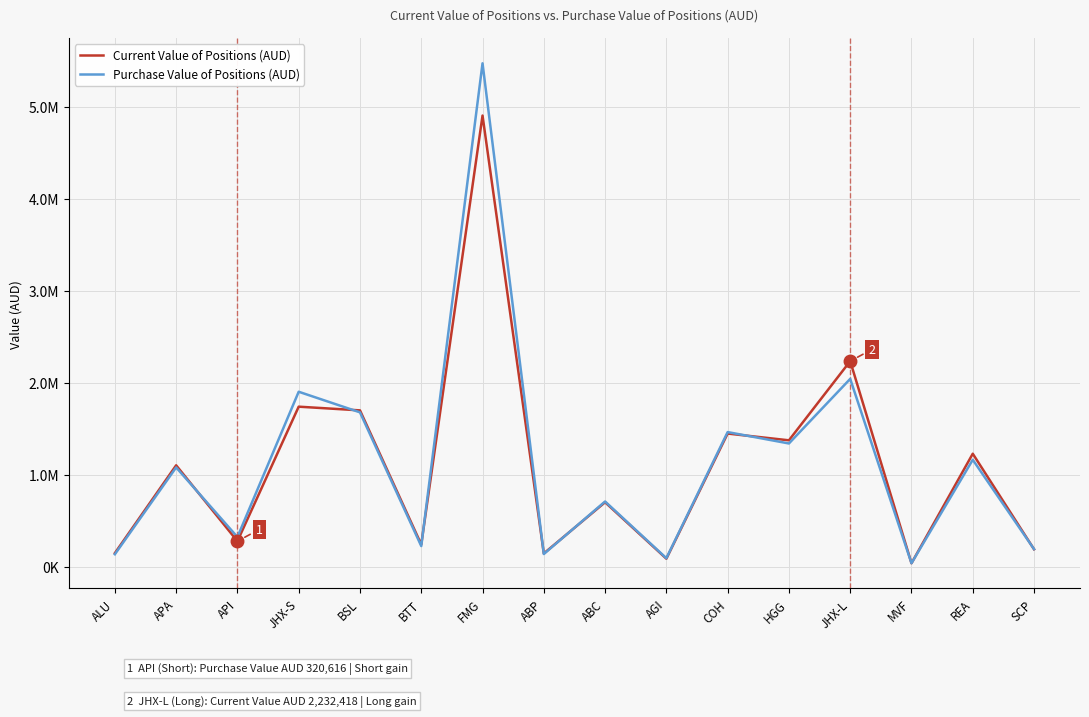

Rank the series by their average value, from lowest to highest.

Current Value of Positions (AUD), Purchase Value of Positions (AUD)